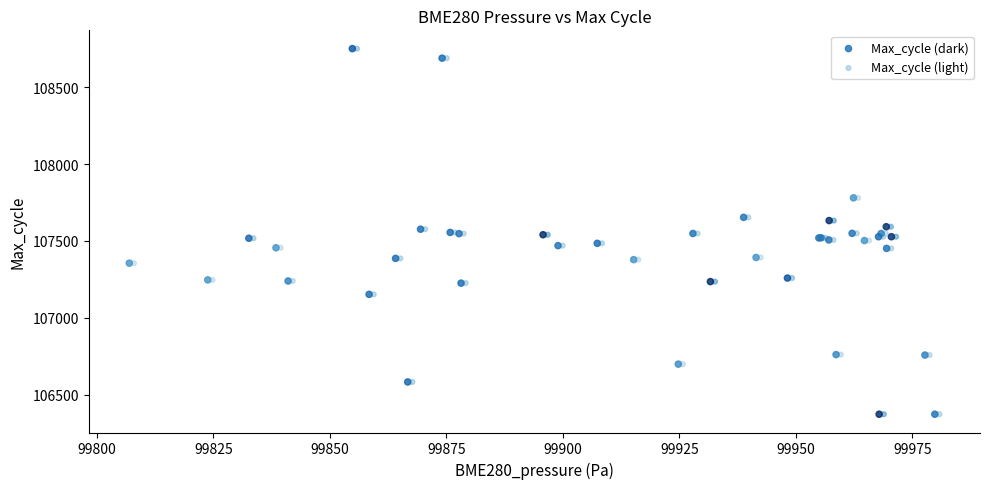

What are all the series names shown in the legend?

Max_cycle (dark), Max_cycle (light)